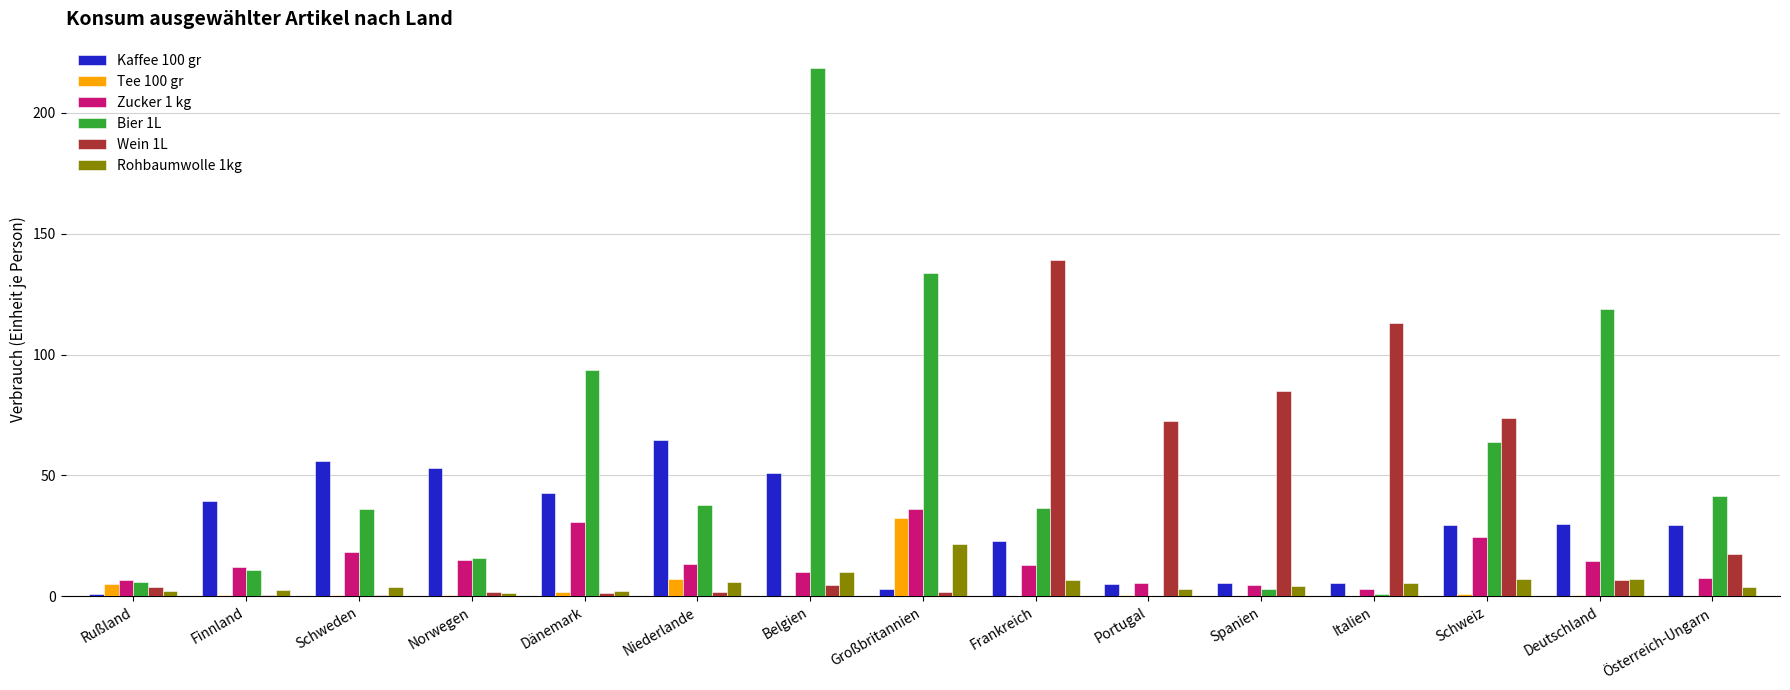

Which series has the largest total across all categories?

Bier 1L